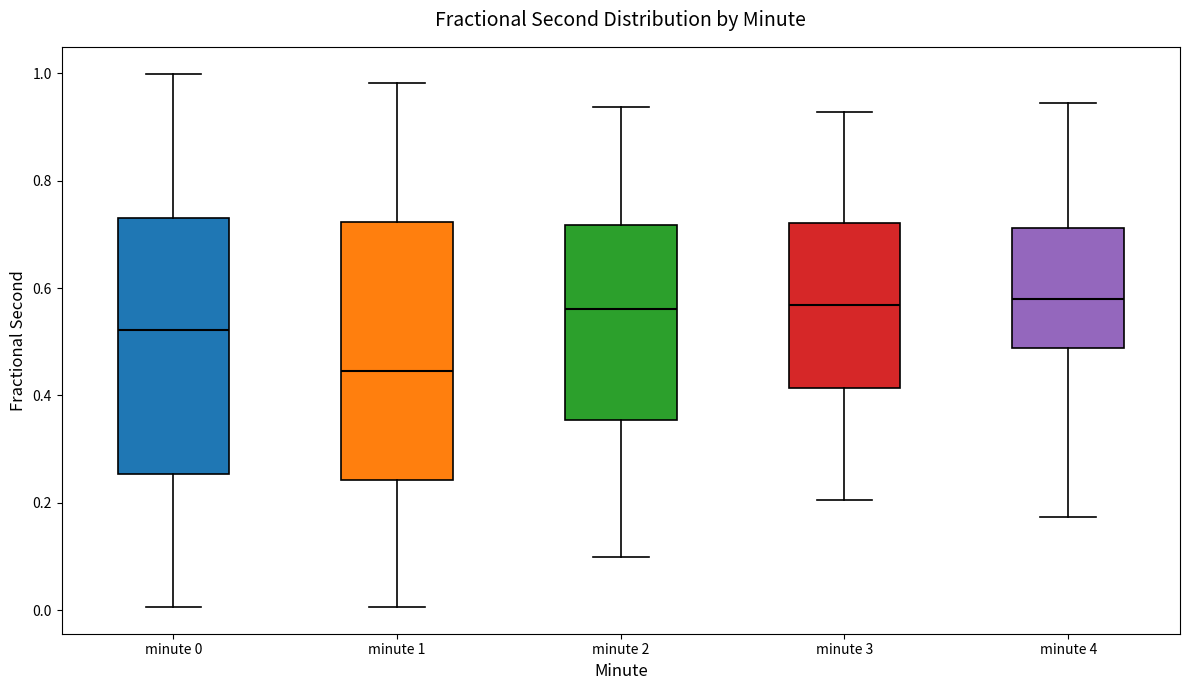

Reading left to right, read every box against the y-axis: the position of its median line, the range the box covers, and the ends of its whiskers. The values are not printed on the chart, so give them approximately, as read against the axis.

minute 0: median 0.52, box 0.26 to 0.74, whiskers 0.00 to 1.00
minute 1: median 0.44, box 0.24 to 0.72, whiskers 0.00 to 0.98
minute 2: median 0.56, box 0.36 to 0.72, whiskers 0.10 to 0.94
minute 3: median 0.56, box 0.42 to 0.72, whiskers 0.20 to 0.92
minute 4: median 0.58, box 0.48 to 0.72, whiskers 0.18 to 0.94